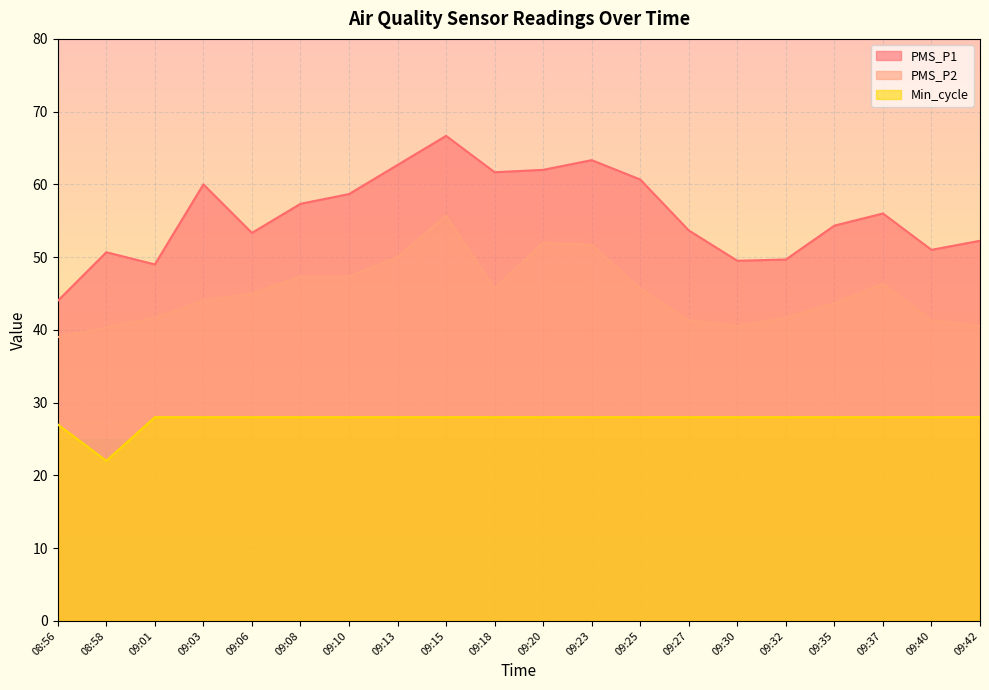

In PMS_P1, how many points are higher than both neighbors (excluding endpoints)?

5